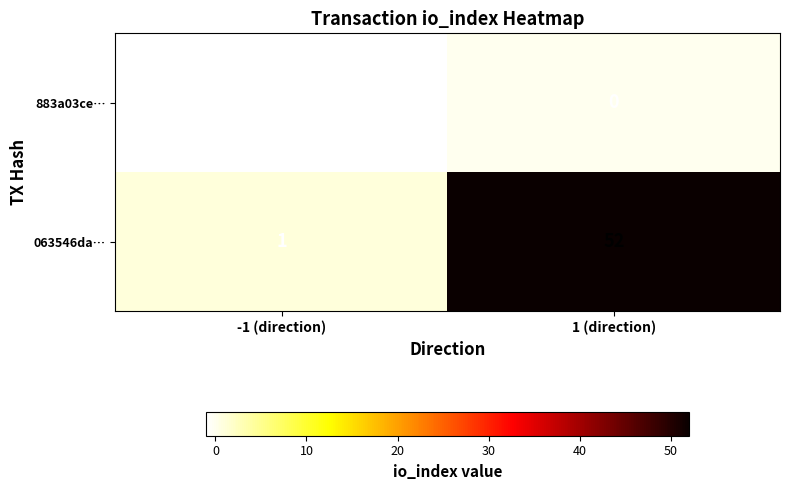

Where is 063546da… nearest to the value 26?

-1 (direction)